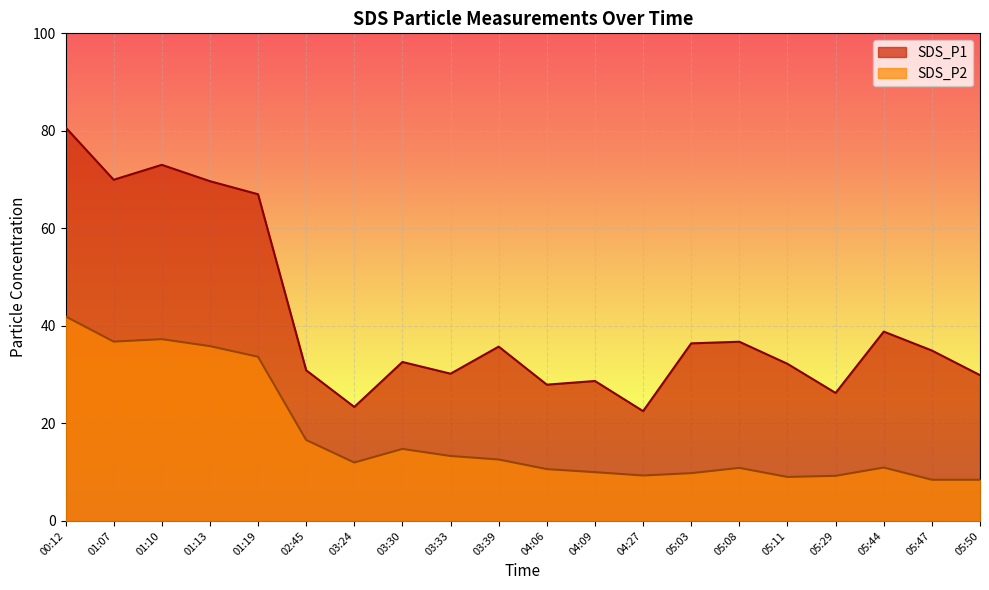

Rank the series by their average value, from lowest to highest.

SDS_P2, SDS_P1